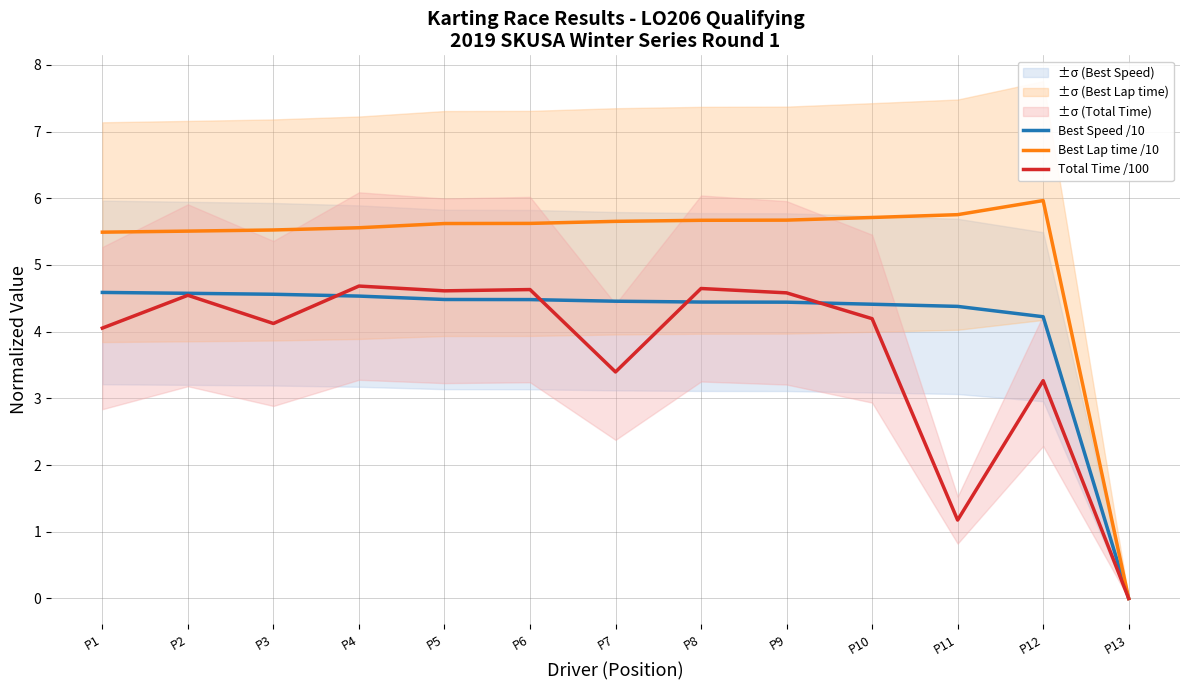

Reading left to right, transcribe all the data shown in this chart.

Best Speed /10: P1=4.6	P2=4.6	P3=4.6	P4=4.5	P5=4.5	P6=4.5	P7=4.5	P8=4.4	P9=4.4	P10=4.4	P11=4.4	P12=4.2	P13=0.0
Best Lap time /10: P1=5.5	P2=5.5	P3=5.5	P4=5.6	P5=5.6	P6=5.6	P7=5.7	P8=5.7	P9=5.7	P10=5.7	P11=5.8	P12=6.0	P13=0.0
Total Time /100: P1=4.1	P2=4.5	P3=4.1	P4=4.7	P5=4.6	P6=4.6	P7=3.4	P8=4.6	P9=4.6	P10=4.2	P11=1.2	P12=3.3	P13=0.0